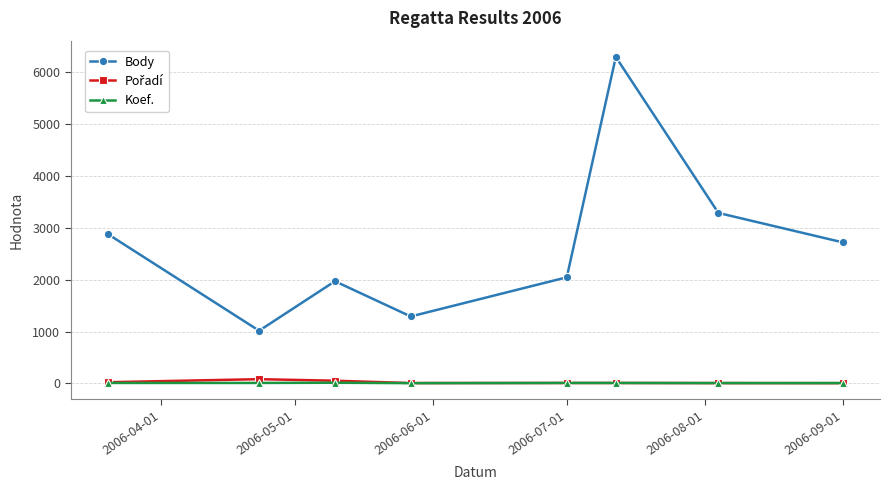

True or false: Body has more than 1 points higher than both neighbors.

True